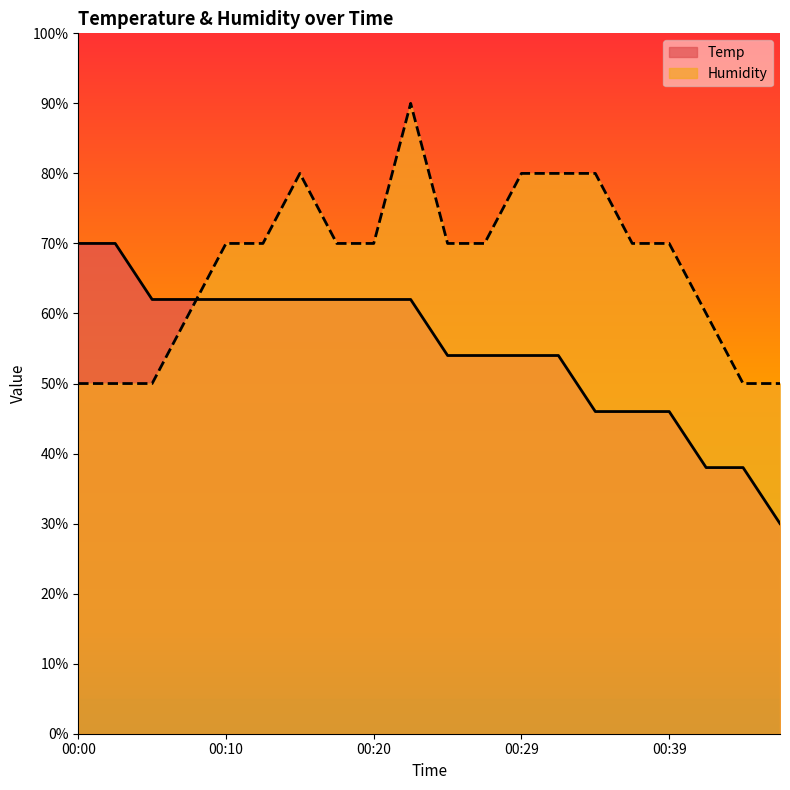

How many values in the Temp series exceed 61?

10